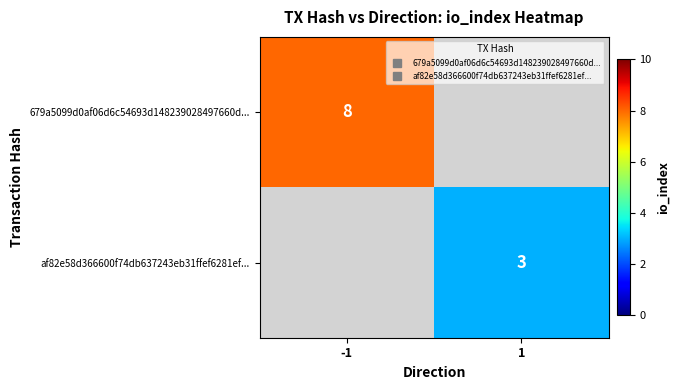

The value of 679a5099d0af06d6c54693d148239028497660d... at -1 is 5.0. True or false?

False